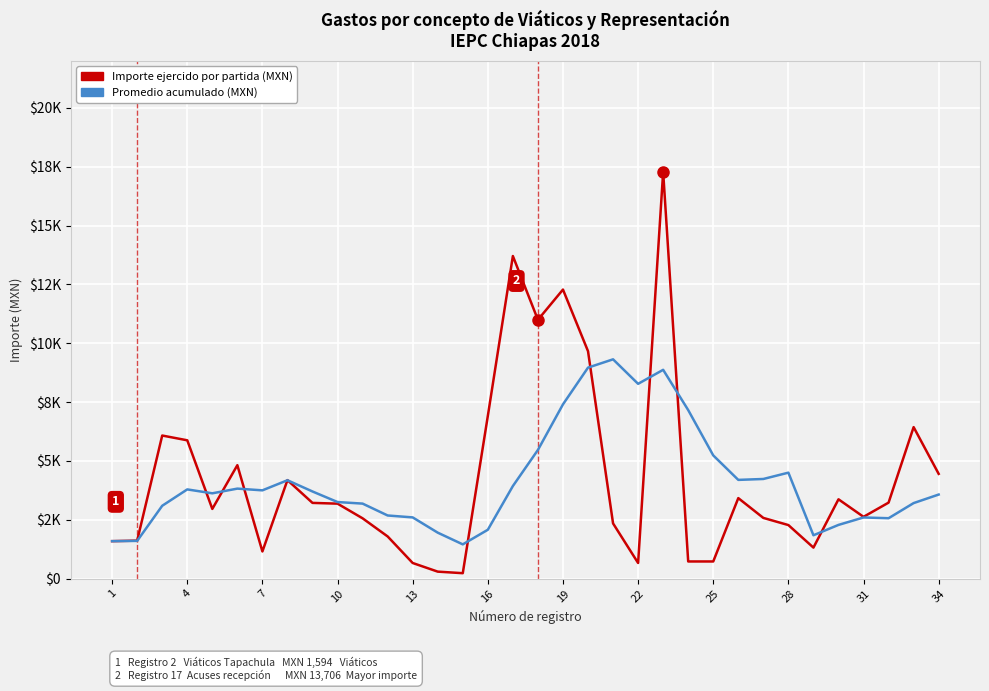

Reading left to right, extract all data points from this chart.

Importe ejercido por partida (MXN): 1594.0	1615.8	6081.0	5878.0	2963.0	4821.0	1155.5	4187.0	3219.0	3187.0	2564.0	1794.0	666.0	299.0	233.0	6912.0	13706.0	10997.0	12282.0	9664.0	2347.8	666.0	17280.0	731.0	731.0	3422.0	2581.0	2277.0	1320.0	3372.0	2627.0	3231.0	6438.0	4453.0
Promedio acumulado (MXN): 1594.0	1604.9	3096.9	3792.2	3626.4	3825.5	3752.4	4180.9	3703.9	3255.4	3188.9	2684.4	2602.8	1954.8	1457.2	2078.0	3935.0	5468.8	7404.8	8965.7	9318.1	8277.1	8872.8	7161.8	5236.6	4196.3	4235.2	4503.7	1843.7	2283.8	2599.8	2568.0	3210.8	3573.5